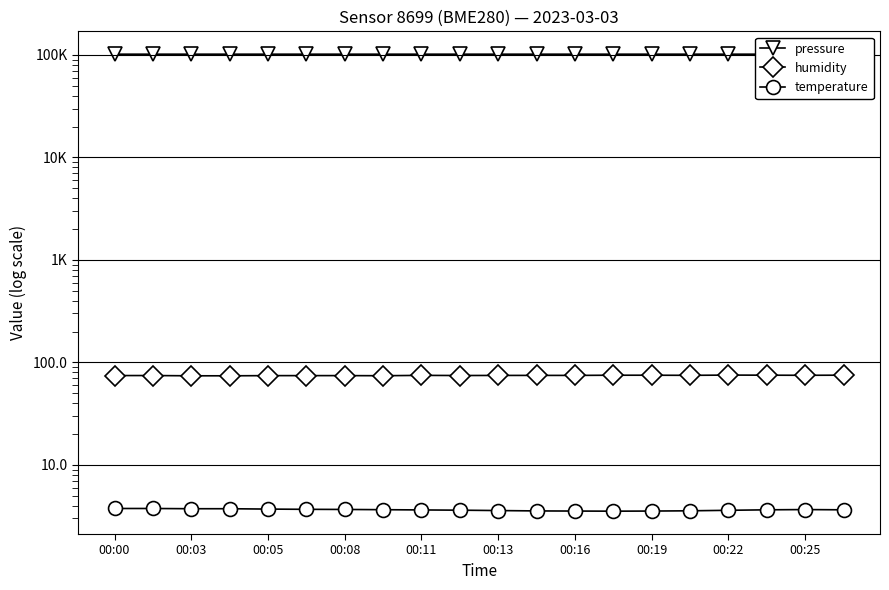

The temperature series shows 3.6 at 00:19. True or false?

True